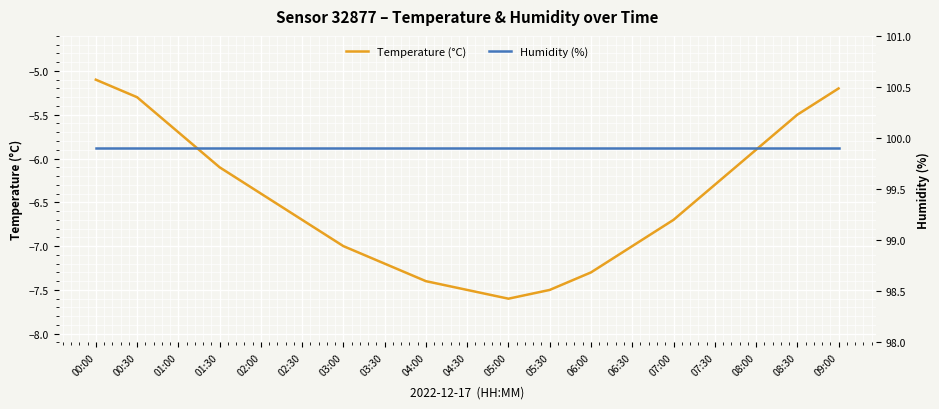

True or false: Temperature (°C) and Humidity (%) intersect in this chart.

False